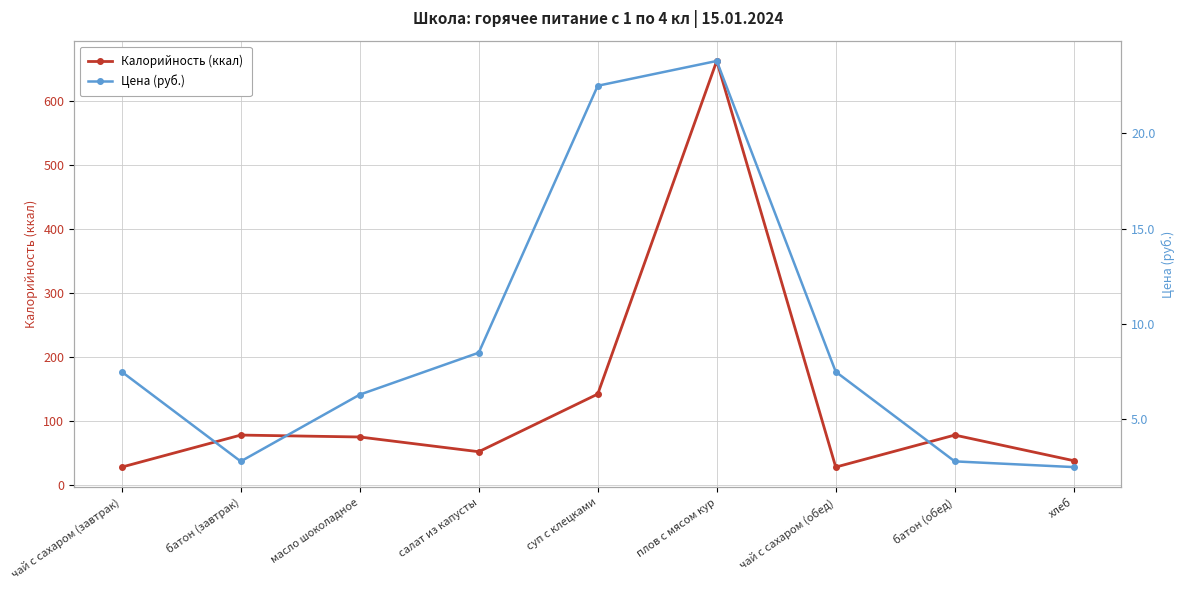

Reading left to right, transcribe all the data shown in this chart.

Калорийность (ккал): 28.0	78.0	75.0	52.0	142.0	662.0	28.0	78.0	38.0
Цена (руб.): 7.5	2.8	6.3	8.5	22.5	23.8	7.5	2.8	2.5